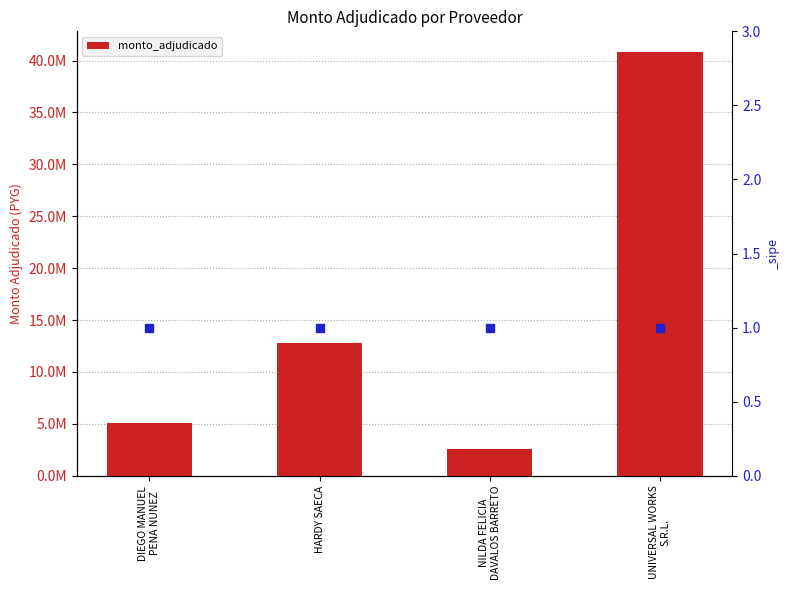

Between HARDY SAECA and DIEGO MANUEL
PENA NUNEZ, which is larger?

HARDY SAECA